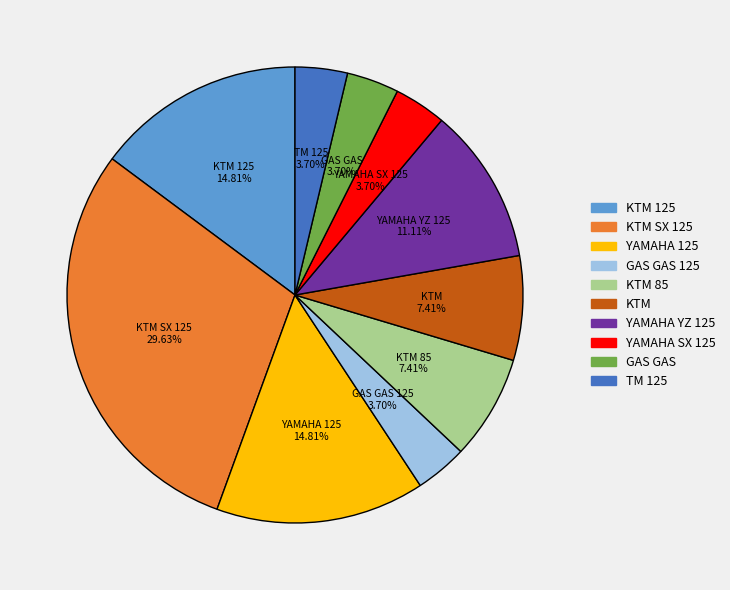

To the nearest percent, what portion does YAMAHA 125 represent?

15%